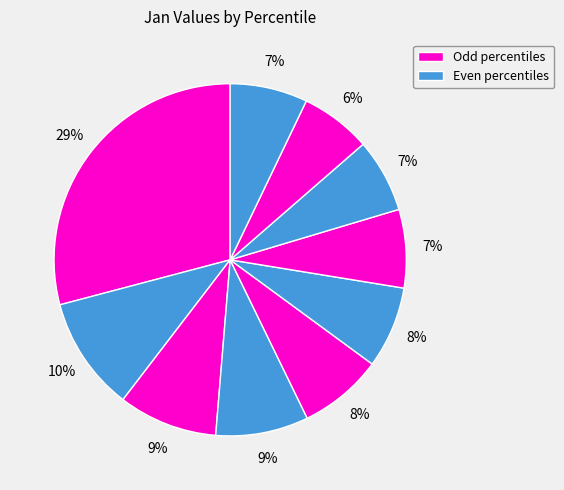

To the nearest percent, what is the difference between the largest and smallest slice percentages?

23%